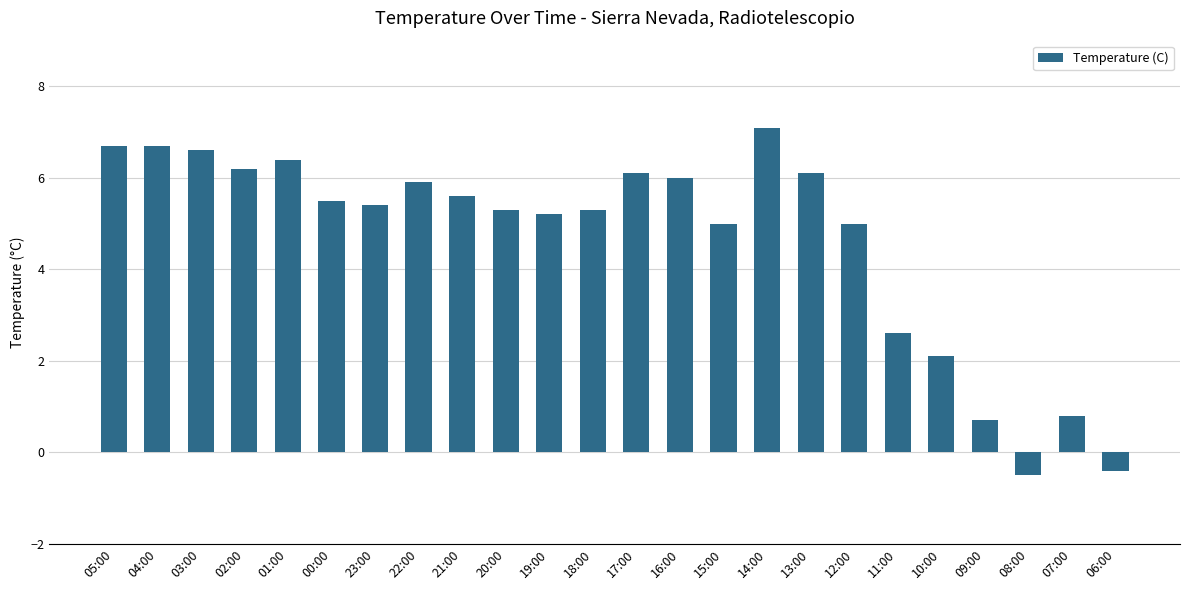

How many positive values are there?

22